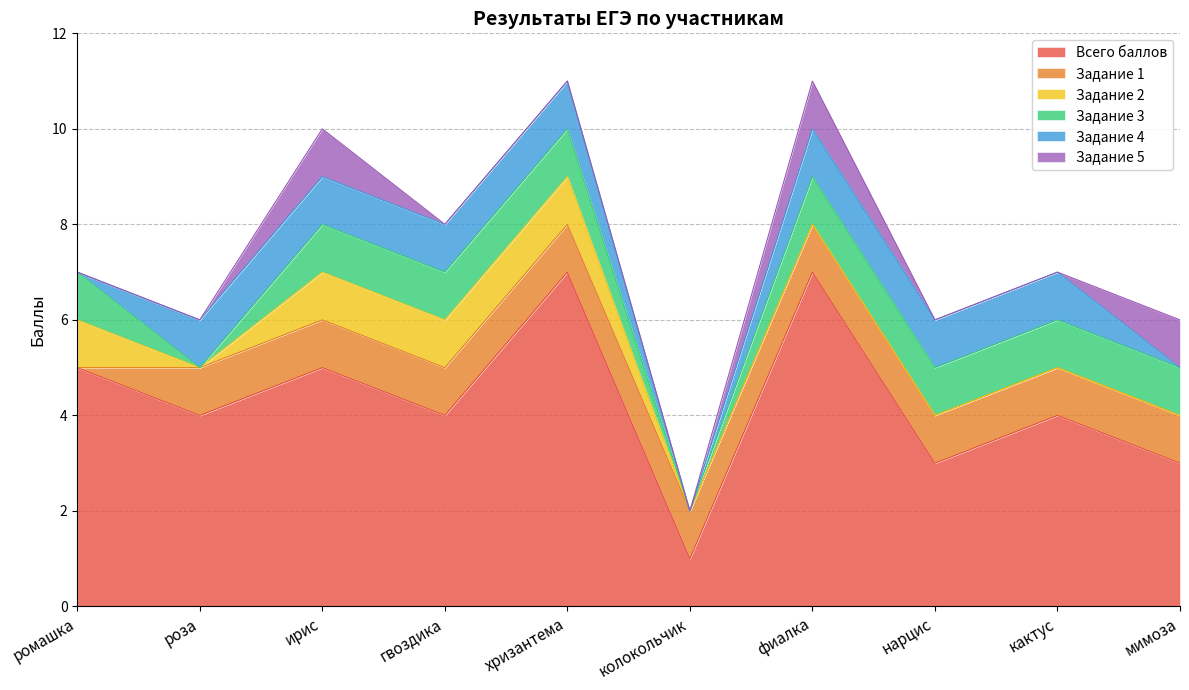

Which series has the largest total across all categories?

Всего баллов